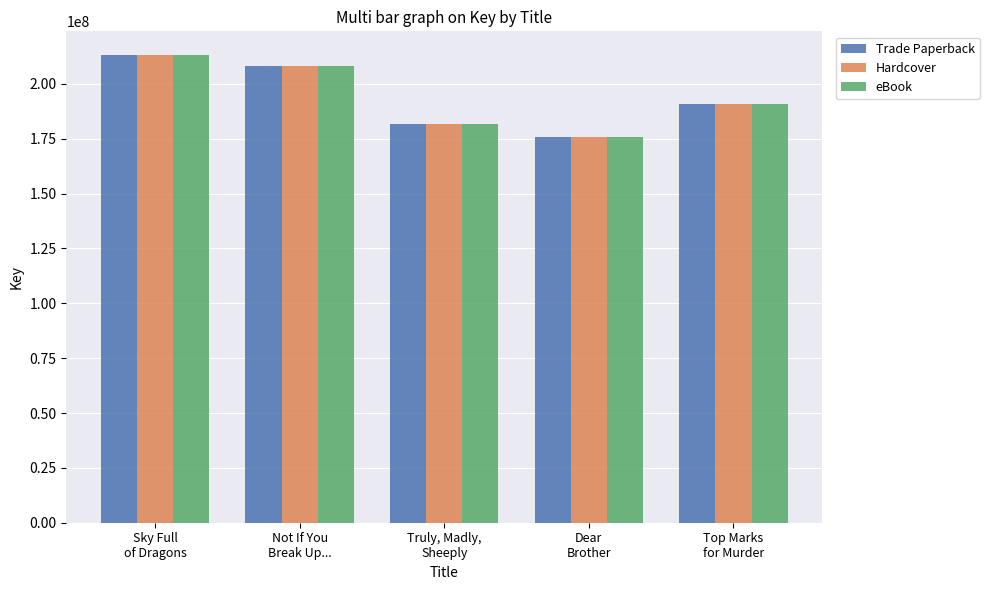

Does the chart contain any negative values?

No